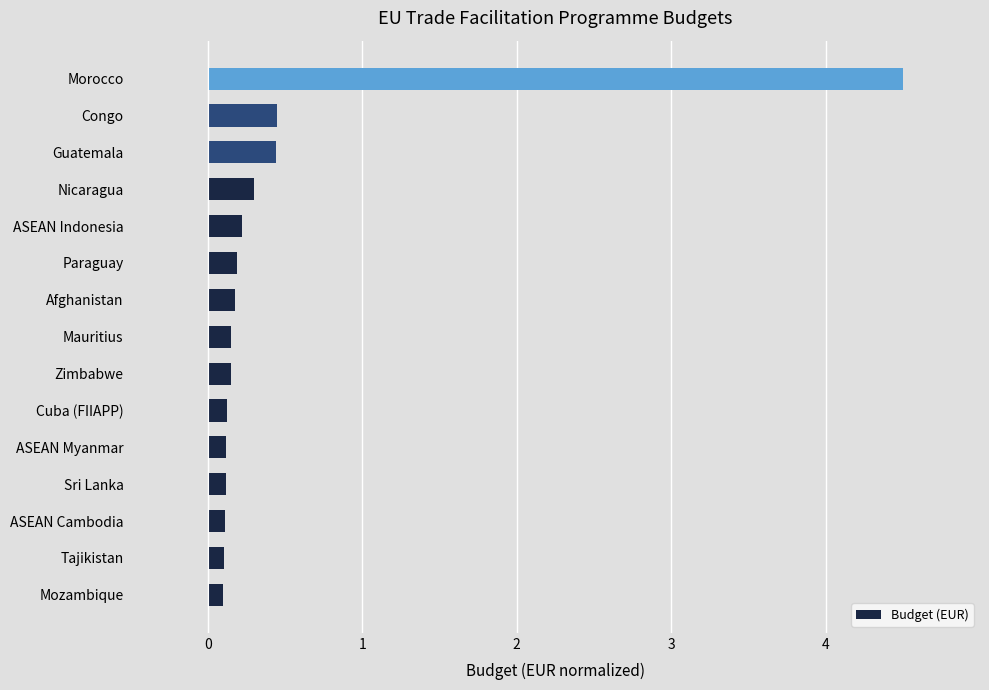

Are the bars grouped side by side (vs. stacked)?

No